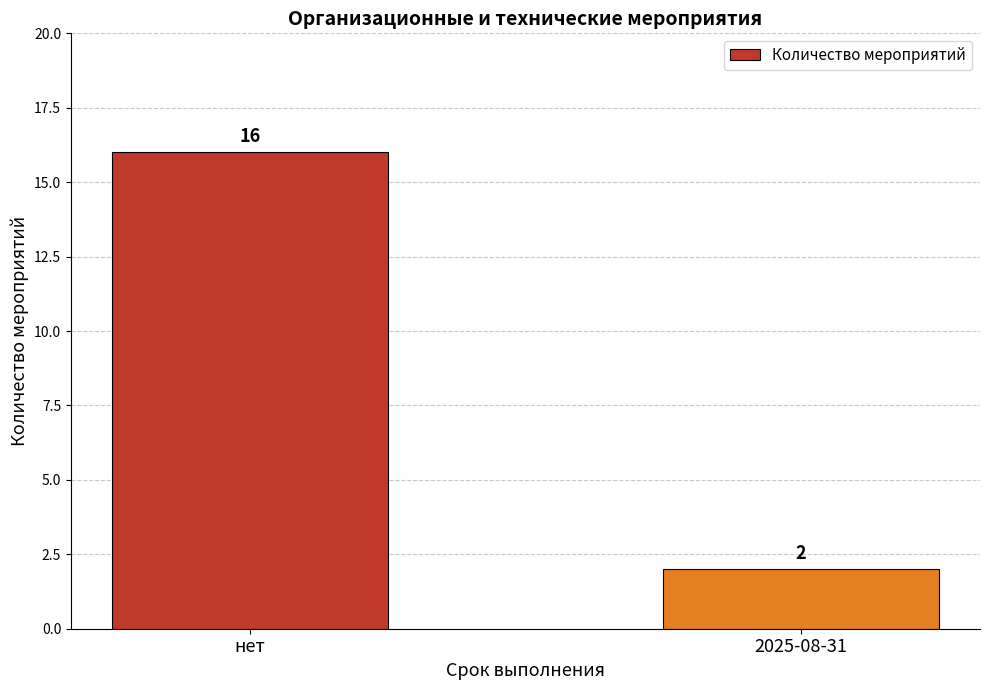

The chart shows a value of 1 at 2025-08-31. True or false?

False